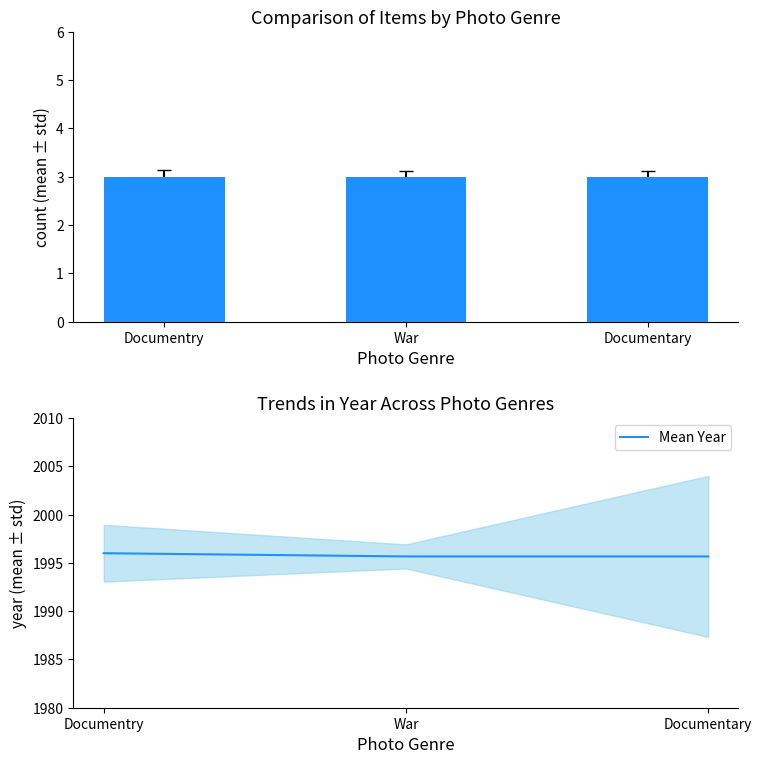

Between War and Documentary, which series saw the biggest shift?

Count